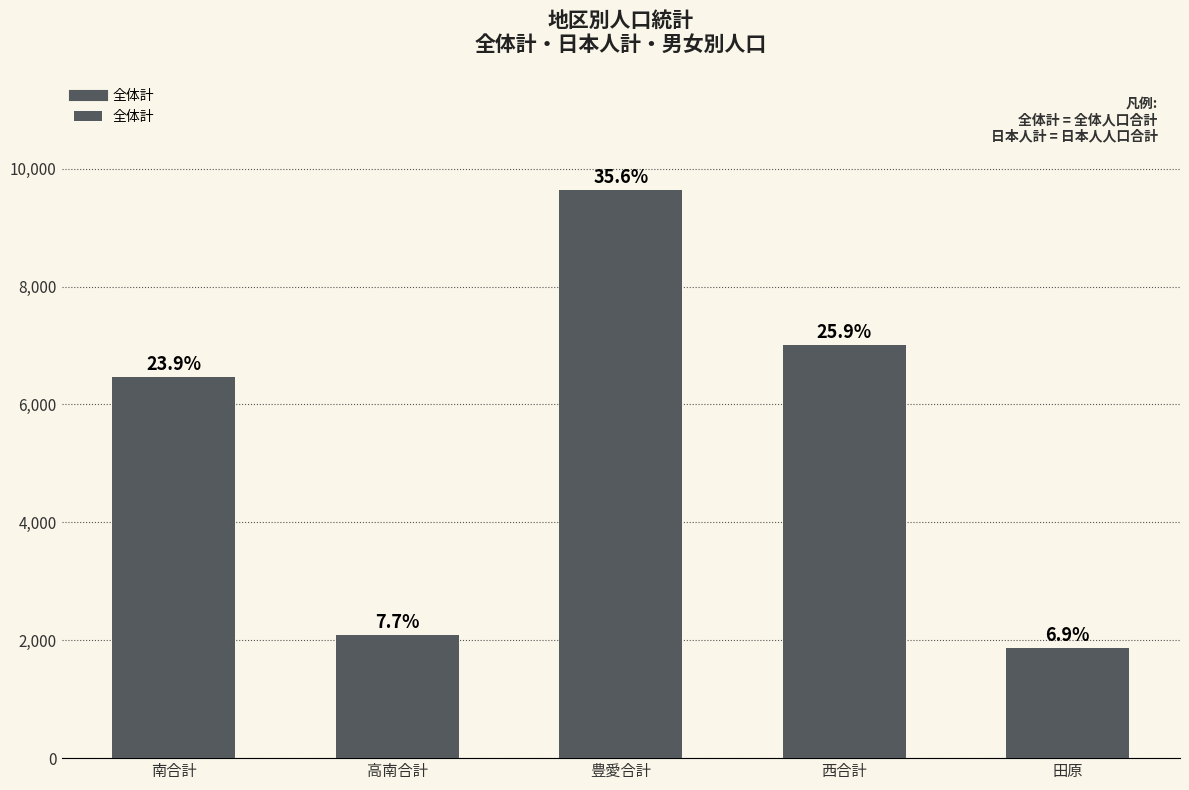

What position from the left is 高南合計?

2